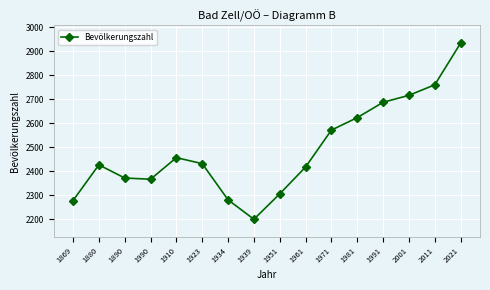

What is the label of the 2nd point from the left?

1880